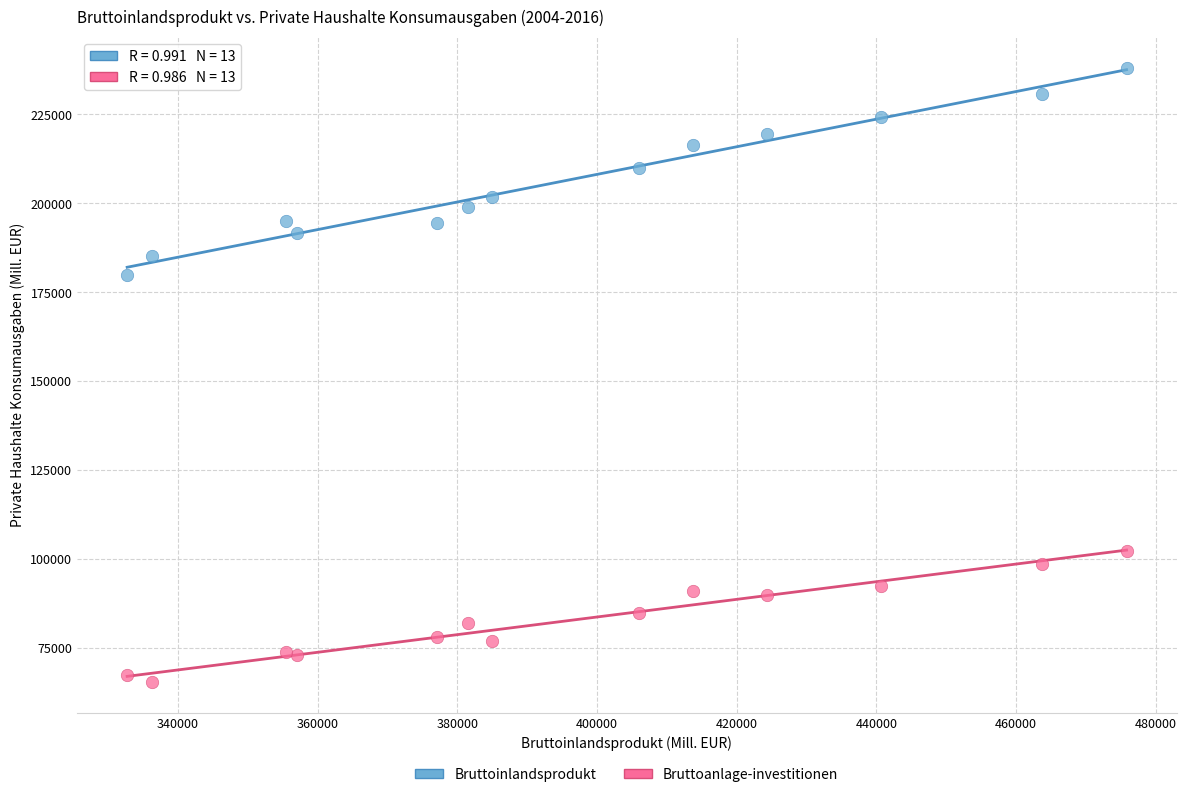

Across all series, what Y value is closest to 151794?

180005.2